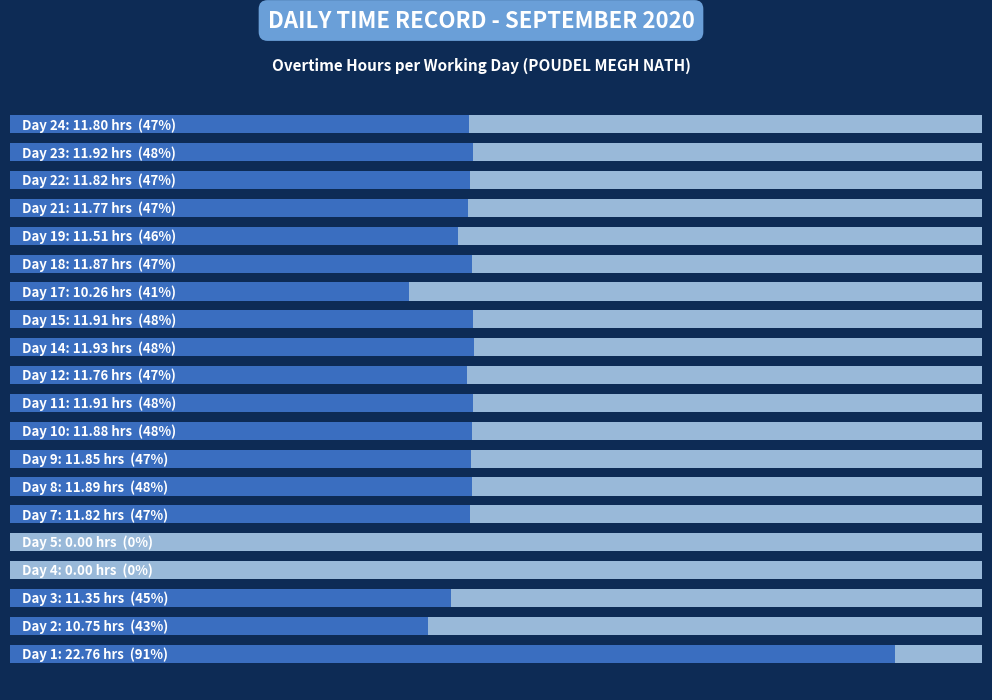

Reading left to right, extract all data points from this chart.

22.8	10.8	11.3	0.0	0.0	11.8	11.9	11.8	11.9	11.9	11.8	11.9	11.9	10.3	11.9	11.5	11.8	11.8	11.9	11.8